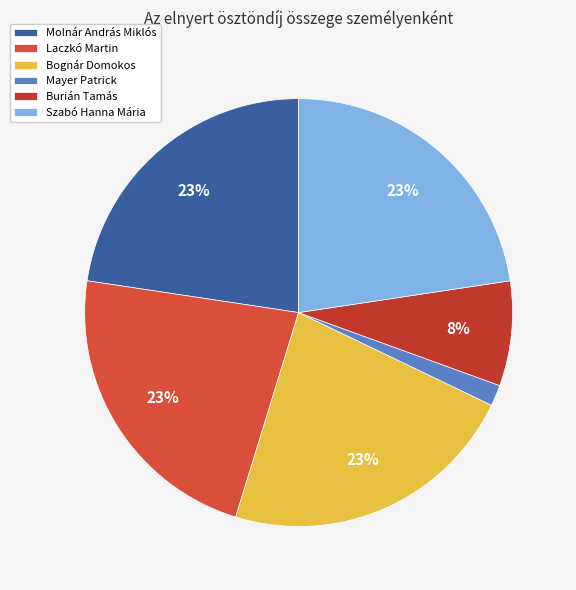

Approximately how many times larger is the value at Molnár András Miklós compared to Burián Tamás?

2.9